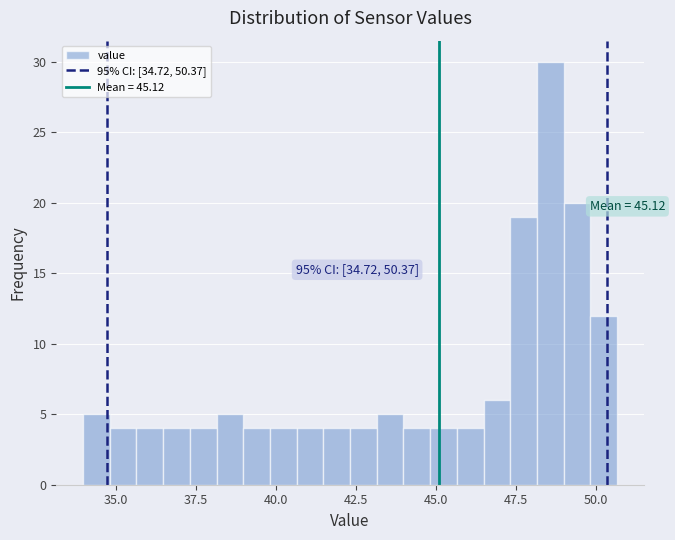

Around what value on the x-axis is the tallest bar? Give the approximate position of its centre, as read against the axis.

48.5